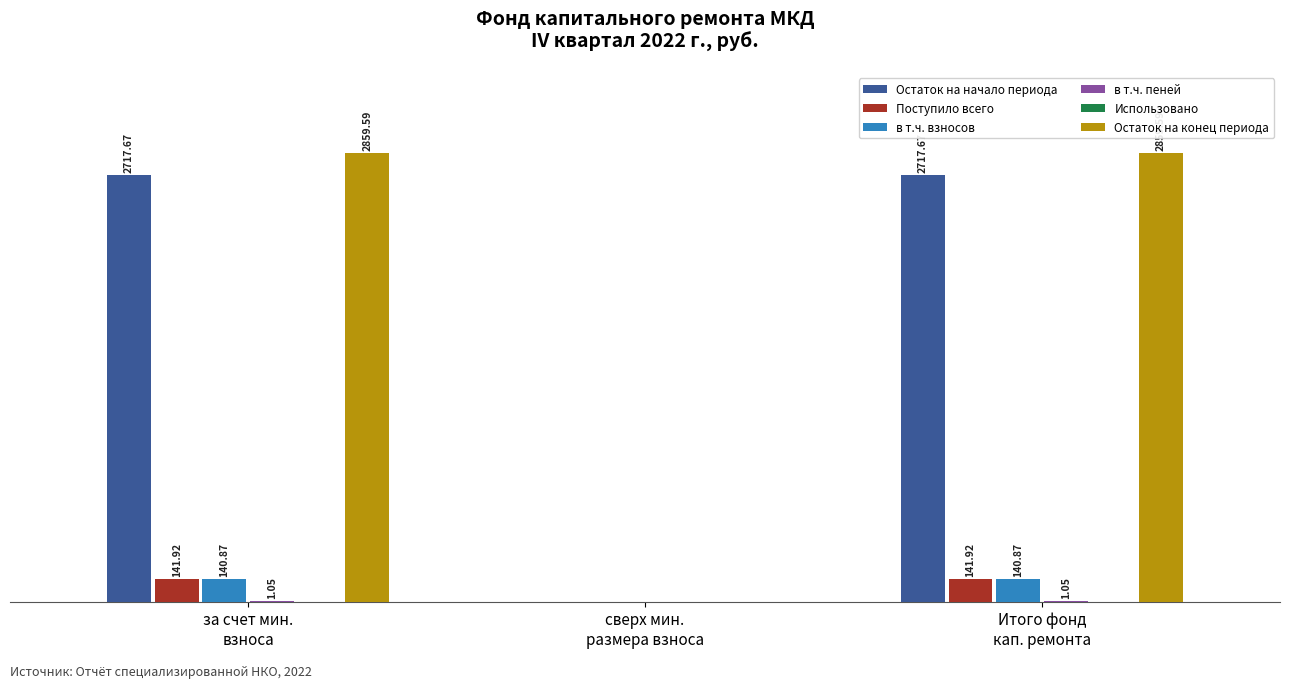

Which series has the largest total across all categories?

Остаток на конец периода